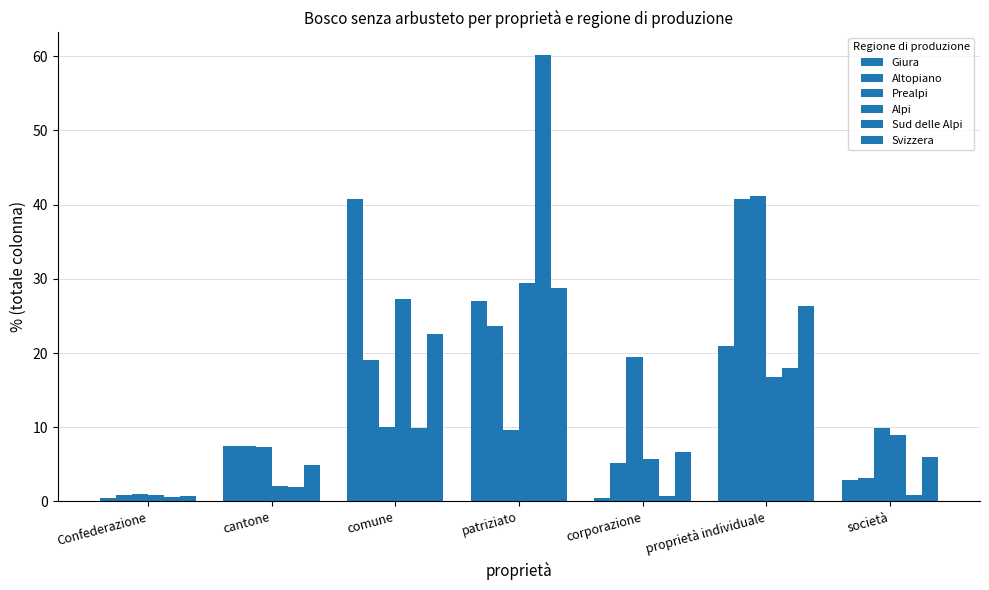

Which series has the widest spread of values?

Sud delle Alpi